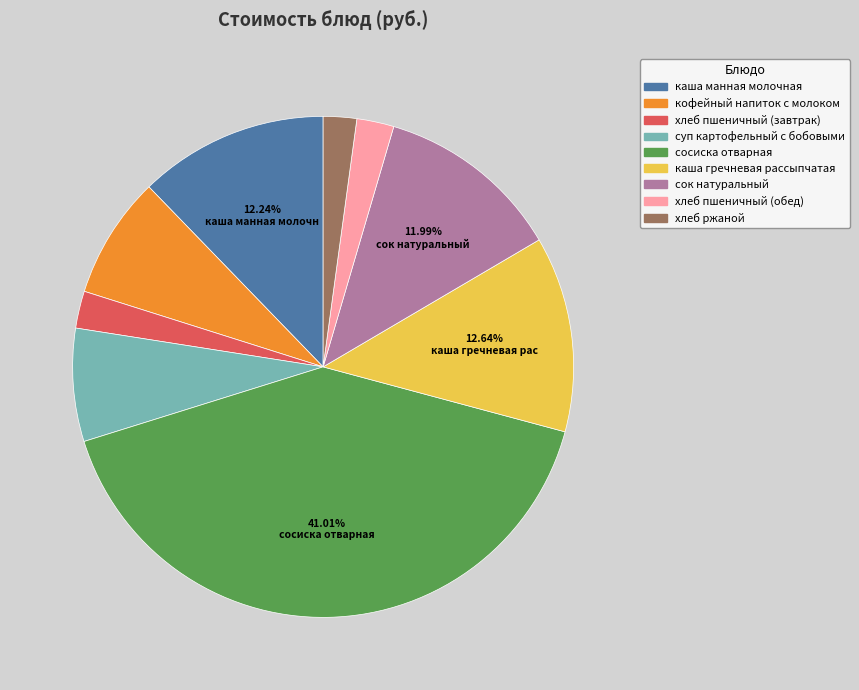

Which category has the biggest portion of the pie?

сосиска отварная